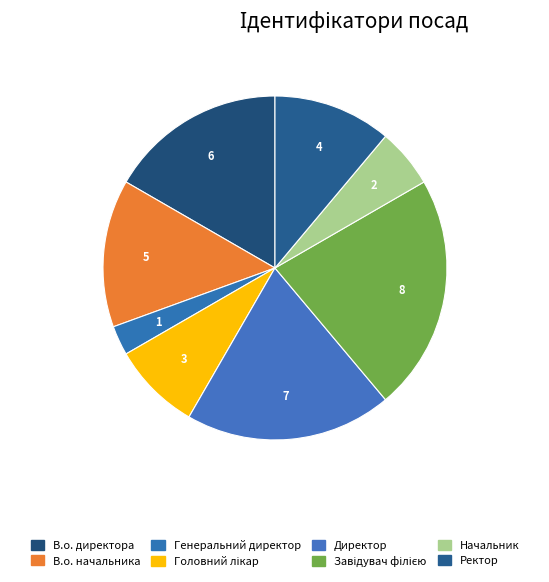

How many slices are in this pie chart?

8